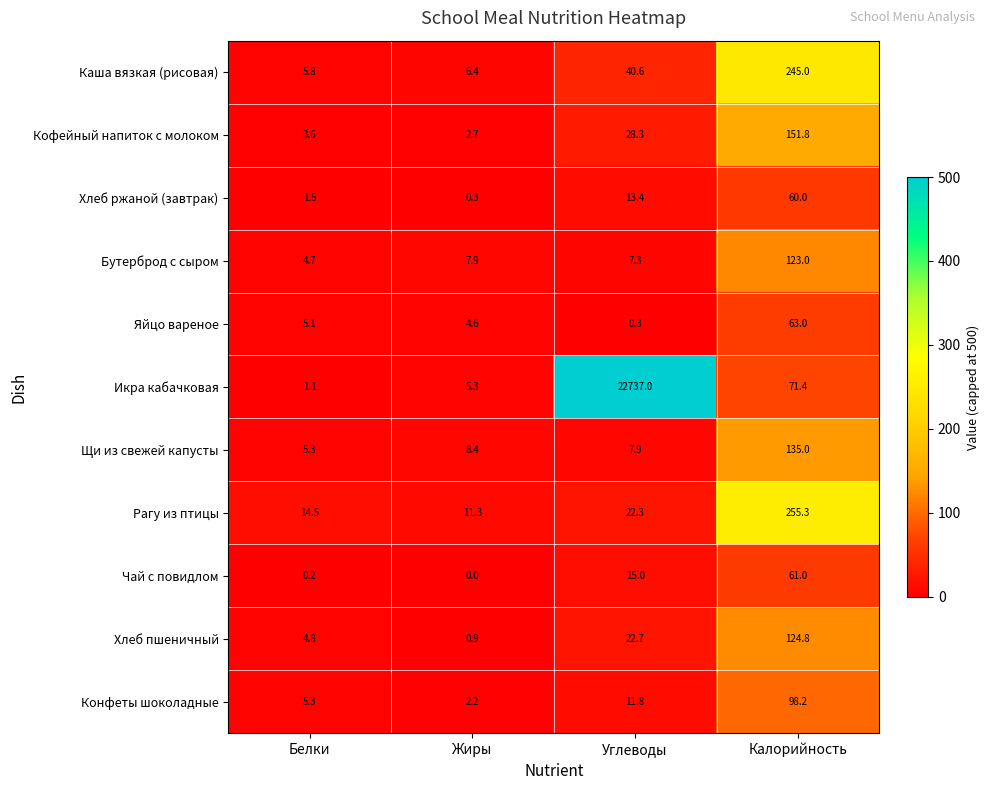

Rank the series at Жиры from lowest to highest value.

Чай с повидлом, Хлеб ржаной (завтрак), Хлеб пшеничный, Конфеты шоколадные, Кофейный напиток с молоком, Яйцо вареное, Икра кабачковая, Каша вязкая (рисовая), Бутерброд с сыром, Щи из свежей капусты, Рагу из птицы